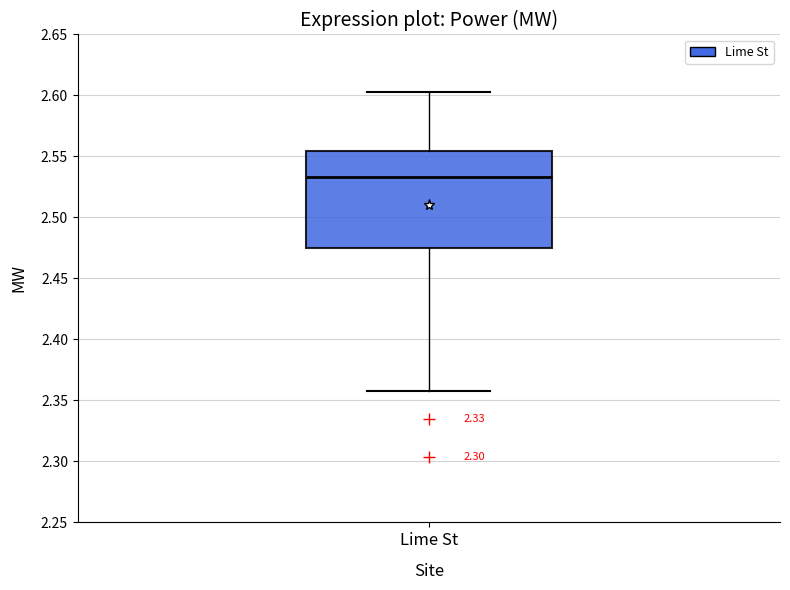

Where does the median line of the box for Lime St sit on the y-axis? The values are not printed on the chart, so give them approximately, as read against the axis.

2.535